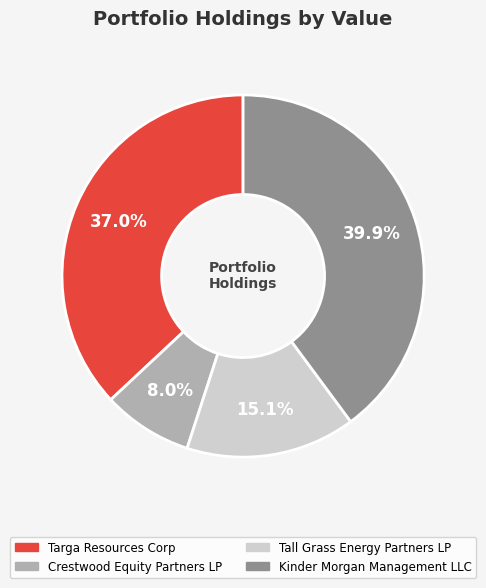

Count the number of slices in the pie.

4